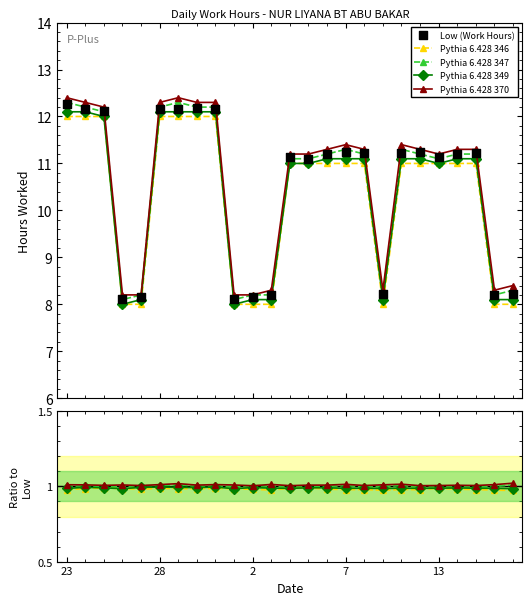

Is the value of Pythia 6.428 349 at 6 greater than the value of Low (Work Hours) at 5?

No